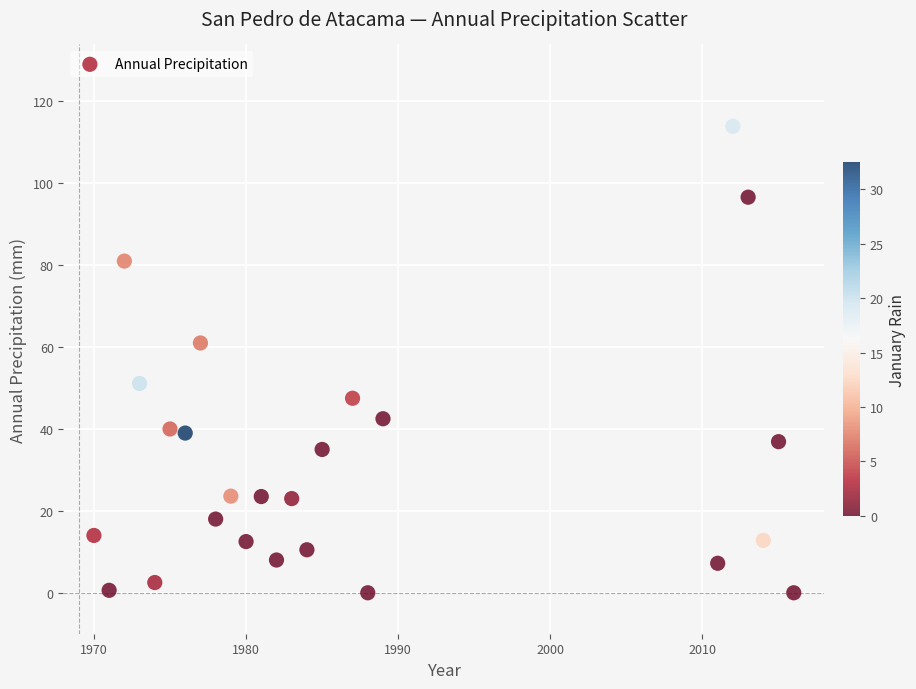

What is the range of Y values (max minus min)?

113.9